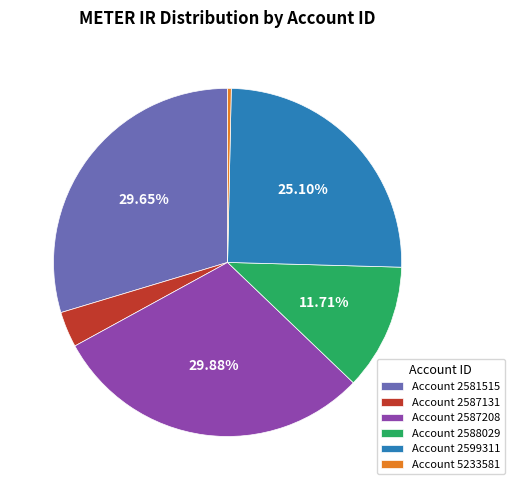

Is Account 2587208 the majority of the pie?

No